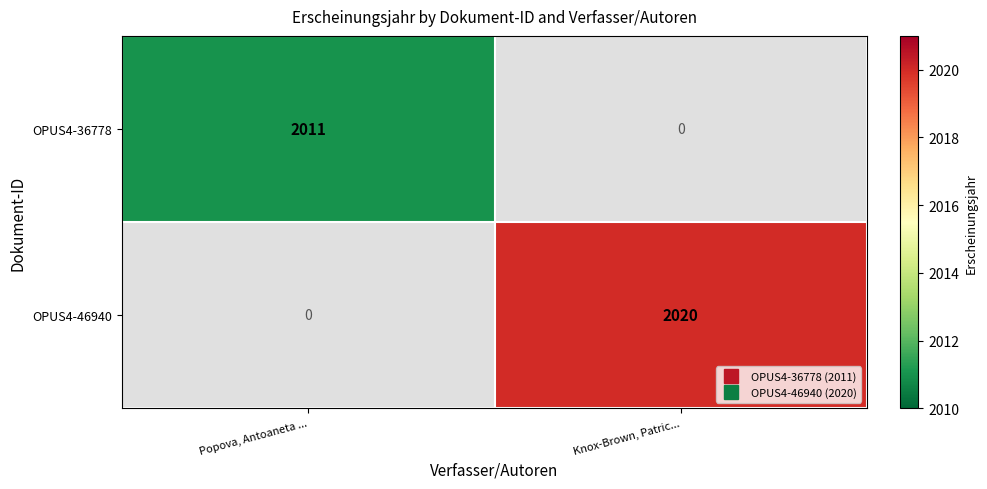

At which category does the chart reach its peak across all series?

Knox-Brown, Patric...